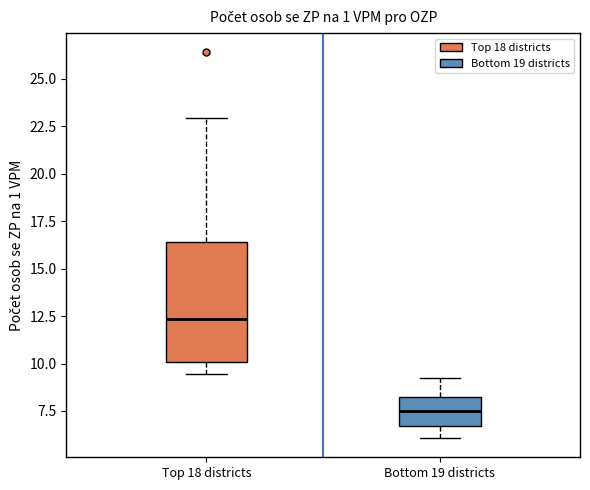

Which box has the lowest median line?

Bottom 19 districts